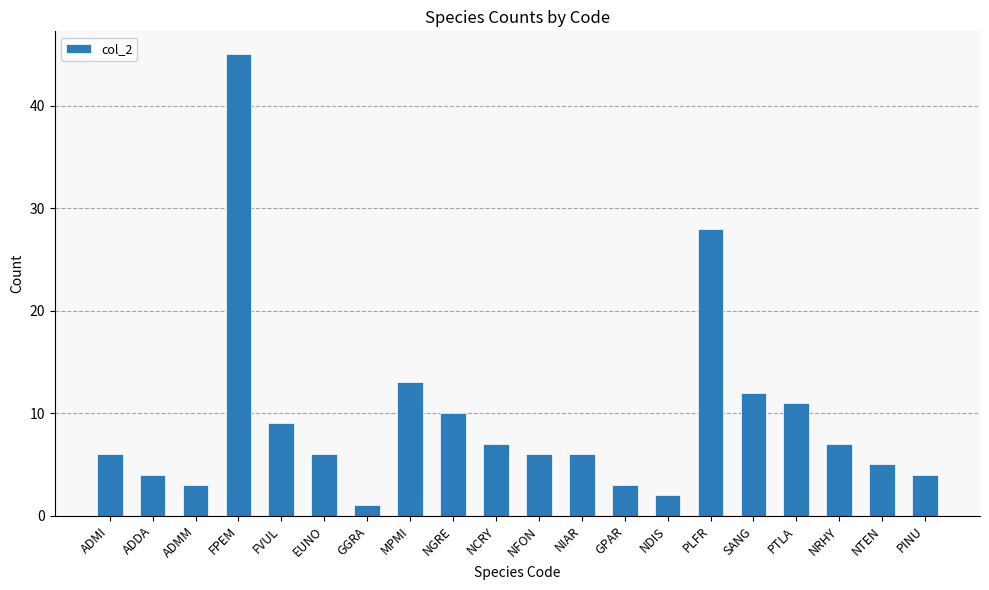

Reading left to right, transcribe all the data shown in this chart.

6	4	3	45	9	6	1	13	10	7	6	6	3	2	28	12	11	7	5	4